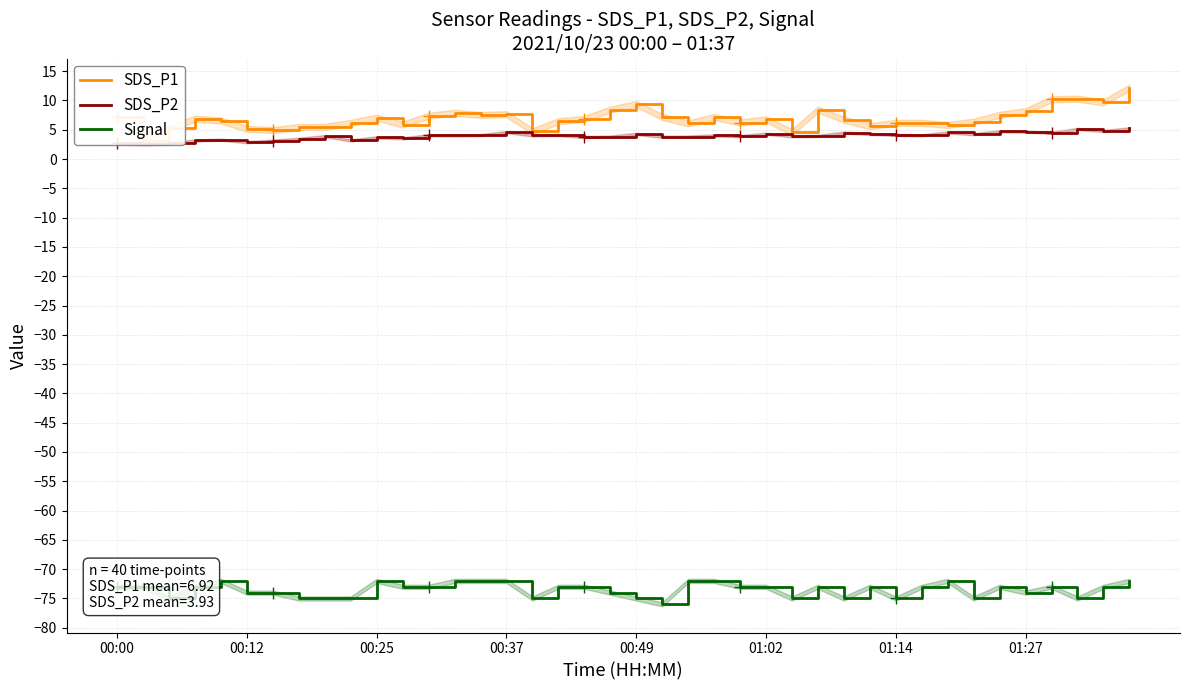

At how many categories does at least one series exceed 6?

29